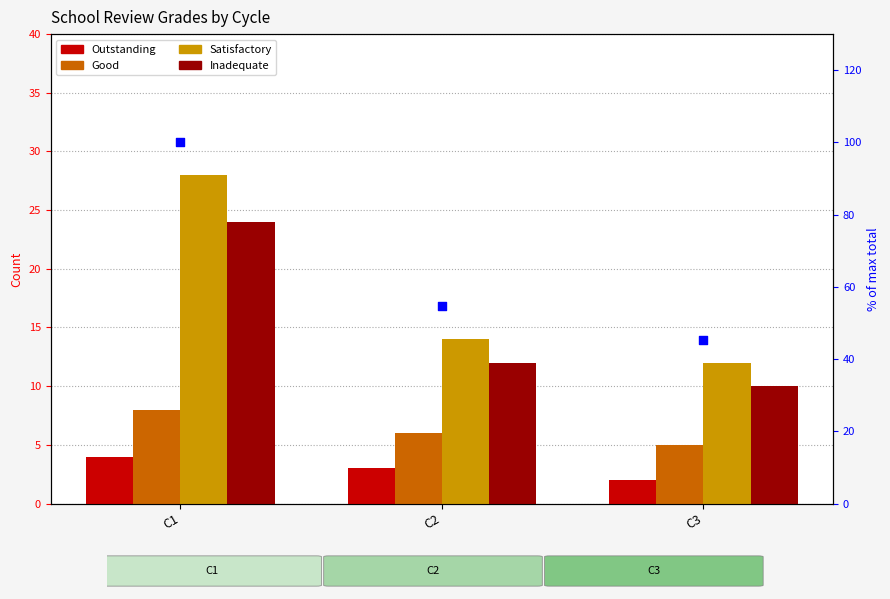

At how many categories does at least one series exceed 30?

3